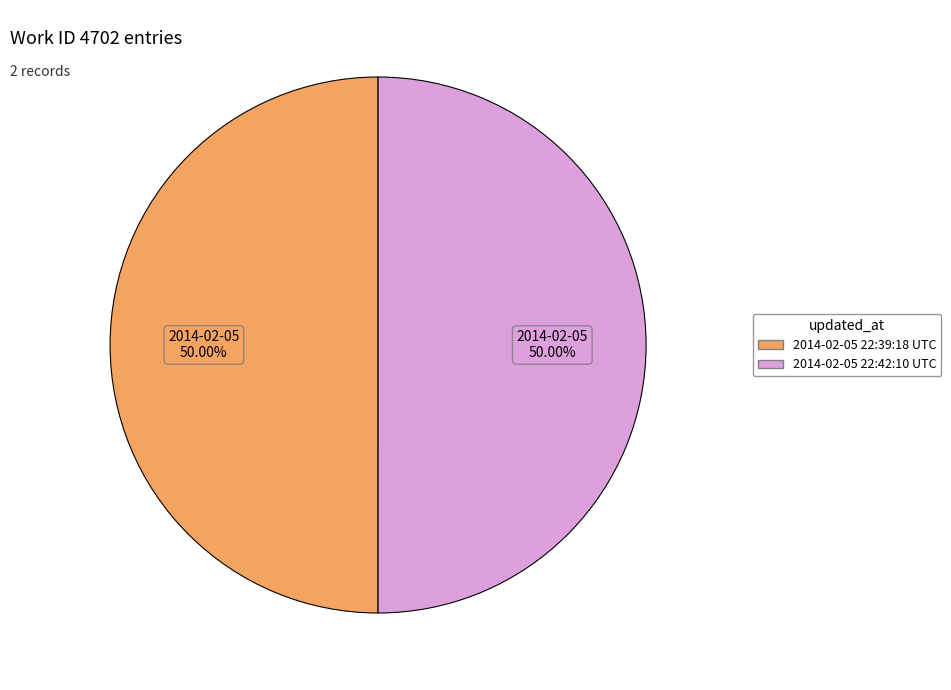

Approximately how many times larger is the value at 2014-02-05 22:42:10 UTC compared to 2014-02-05 22:39:18 UTC?

1.0